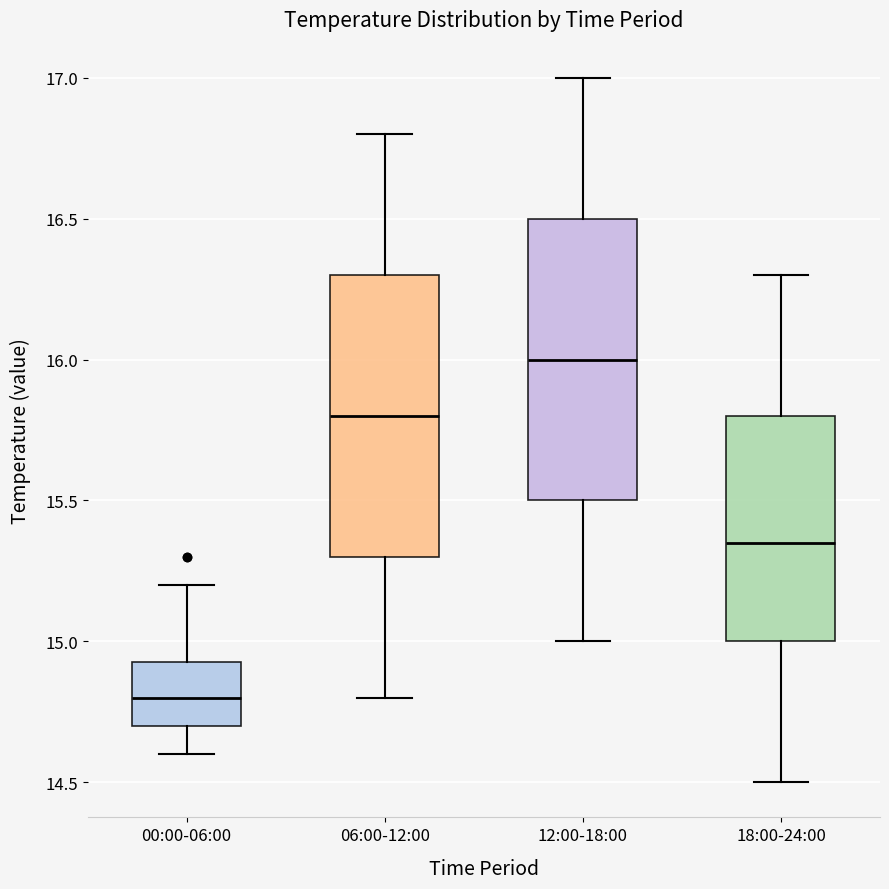

Reading left to right, transcribe this box plot: for each box, give where its median line is, the range the box spans, and where its two whiskers end, as read against the y-axis. The values are not printed on the chart, so give them approximately, as read against the axis.

00:00-06:00: median 14.80, box 14.70 to 14.95, whiskers 14.60 to 15.20
06:00-12:00: median 15.80, box 15.30 to 16.30, whiskers 14.80 to 16.80
12:00-18:00: median 16.00, box 15.50 to 16.50, whiskers 15.00 to 17.00
18:00-24:00: median 15.35, box 15.00 to 15.80, whiskers 14.50 to 16.30